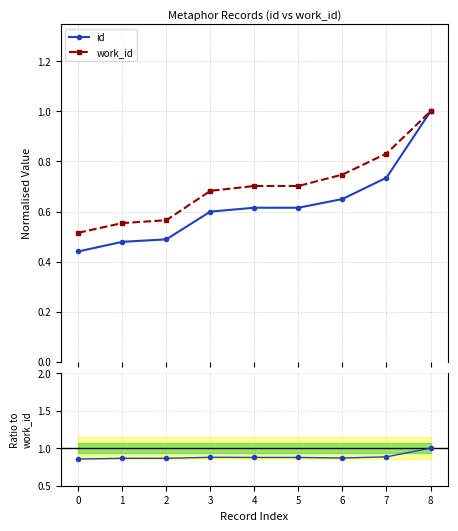

How many lines are shown in the chart?

3